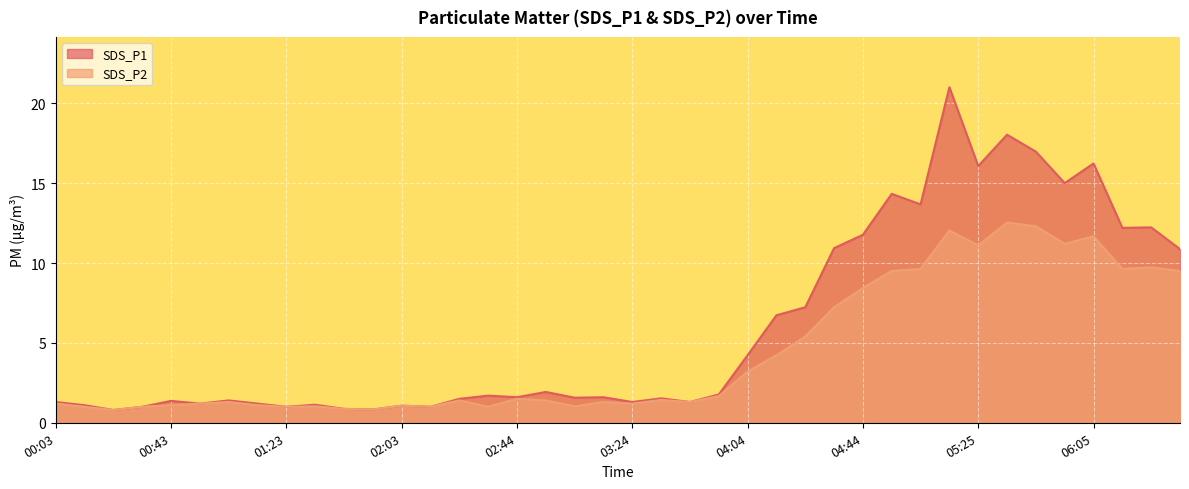

True or false: SDS_P1 has a value of 17.0 at 05:45.

True